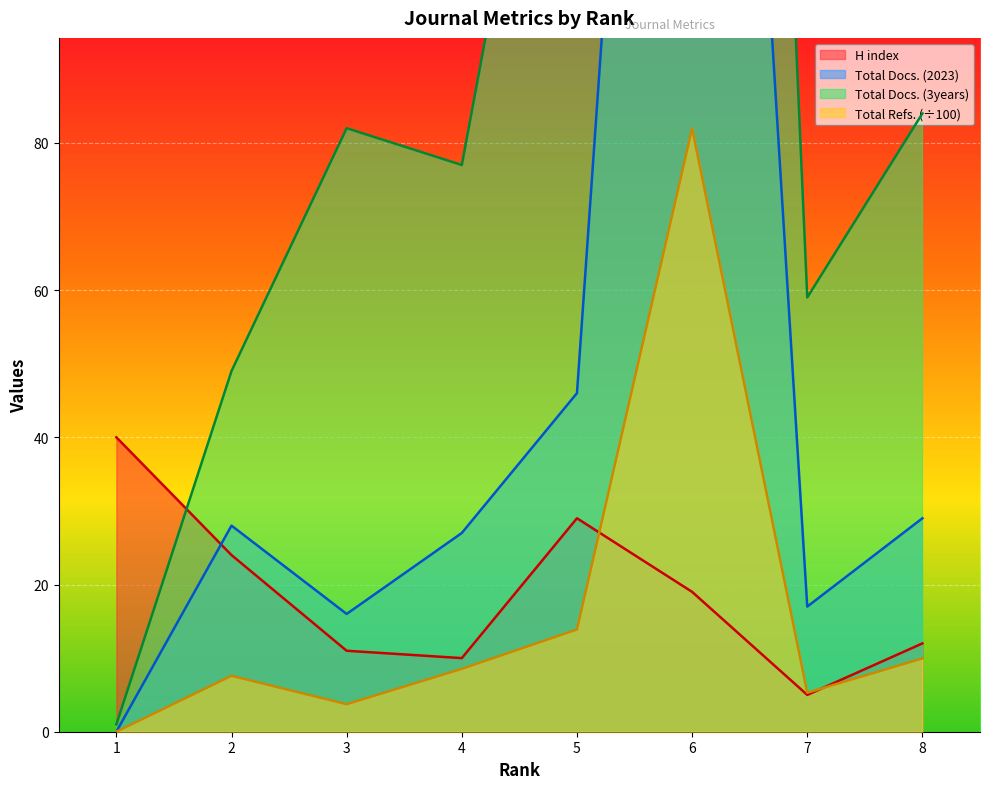

The Total Docs. (2023) series shows 28.0 at 2. True or false?

True